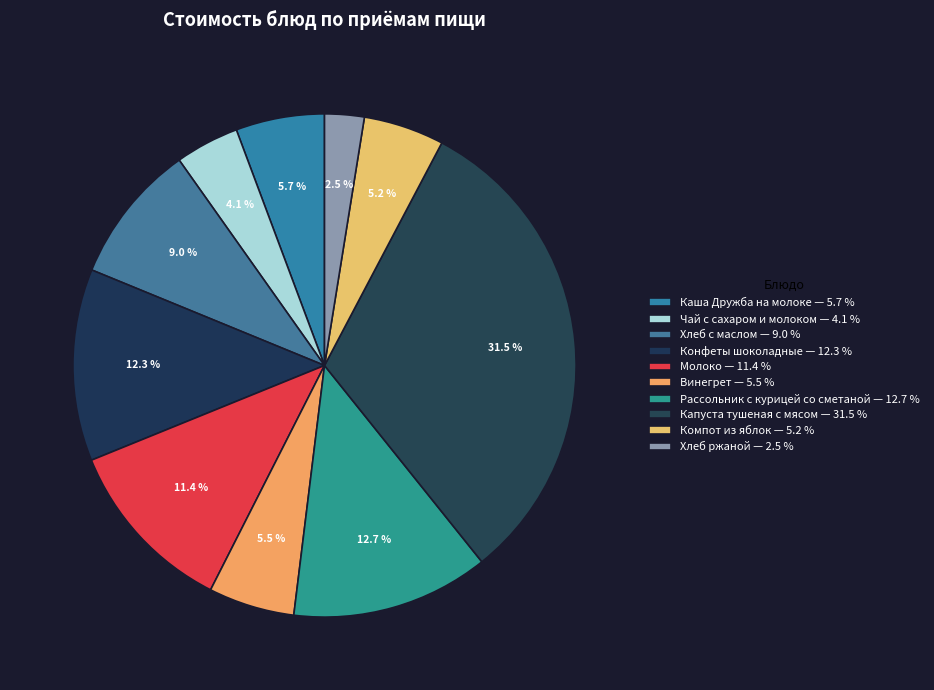

To the nearest percent, what portion does Винегрет represent?

6%